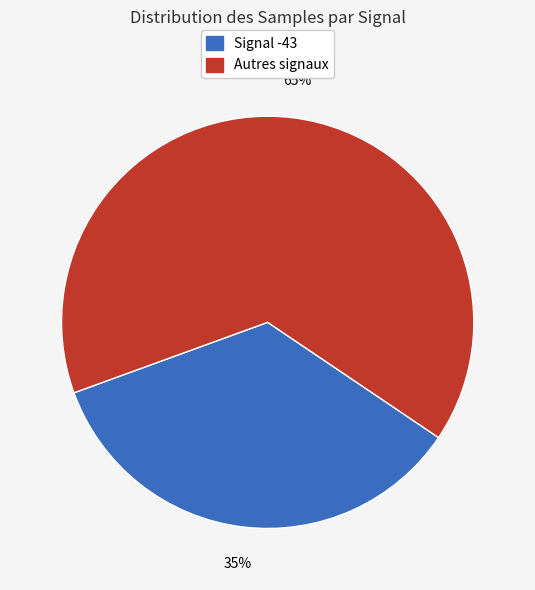

How many segments does this pie chart have?

2